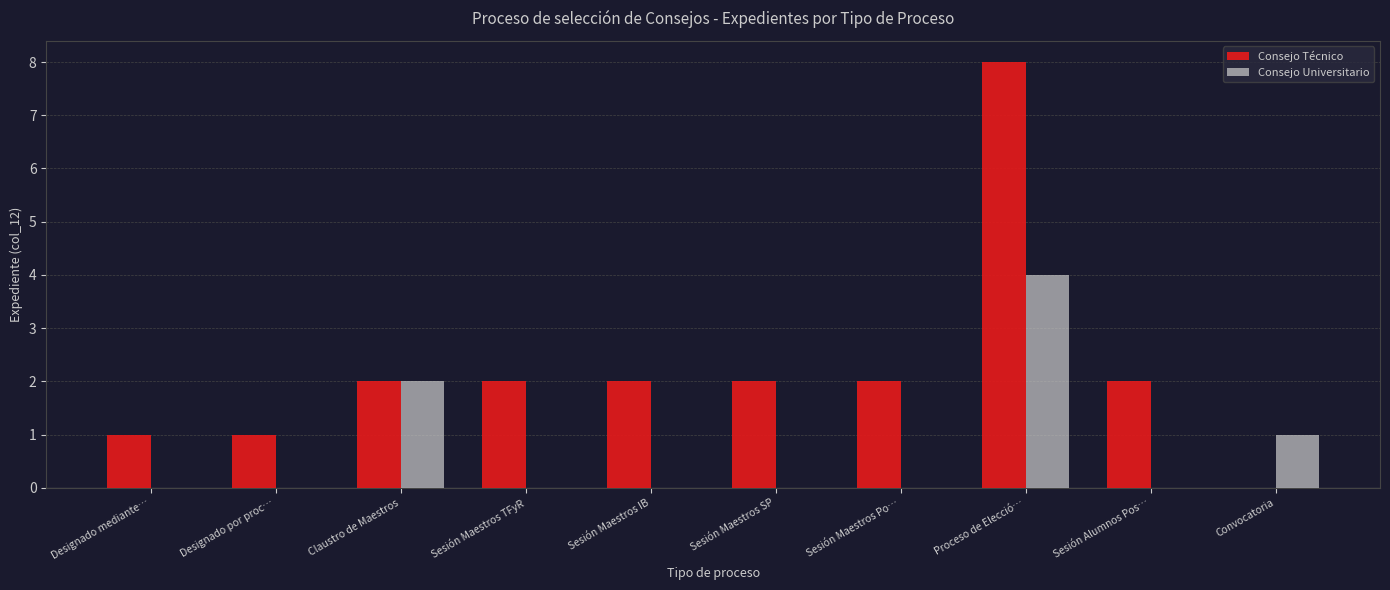

What is the sum of all Consejo Universitario values?

7